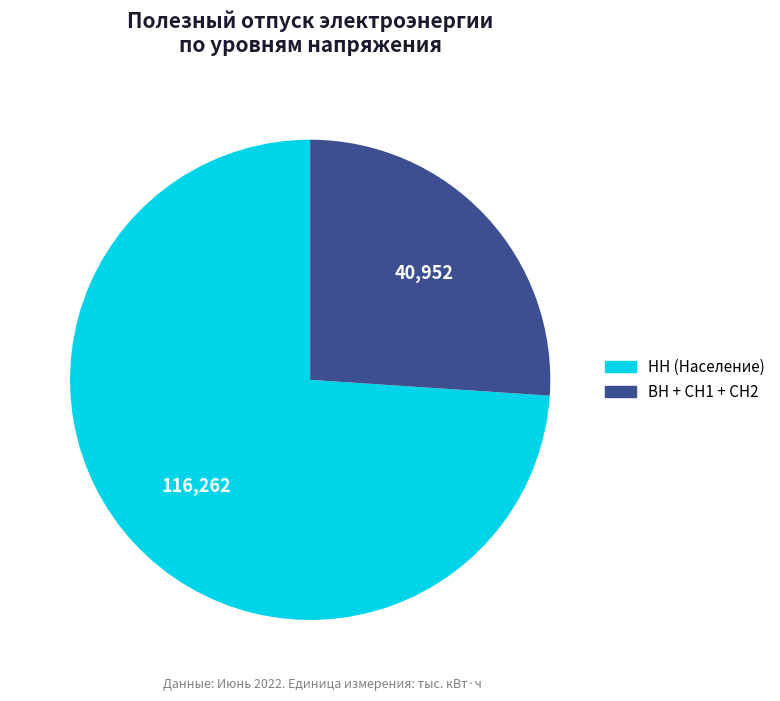

Combined, do ВН + СН1 + СН2 and НН (Население) account for over 50%?

Yes